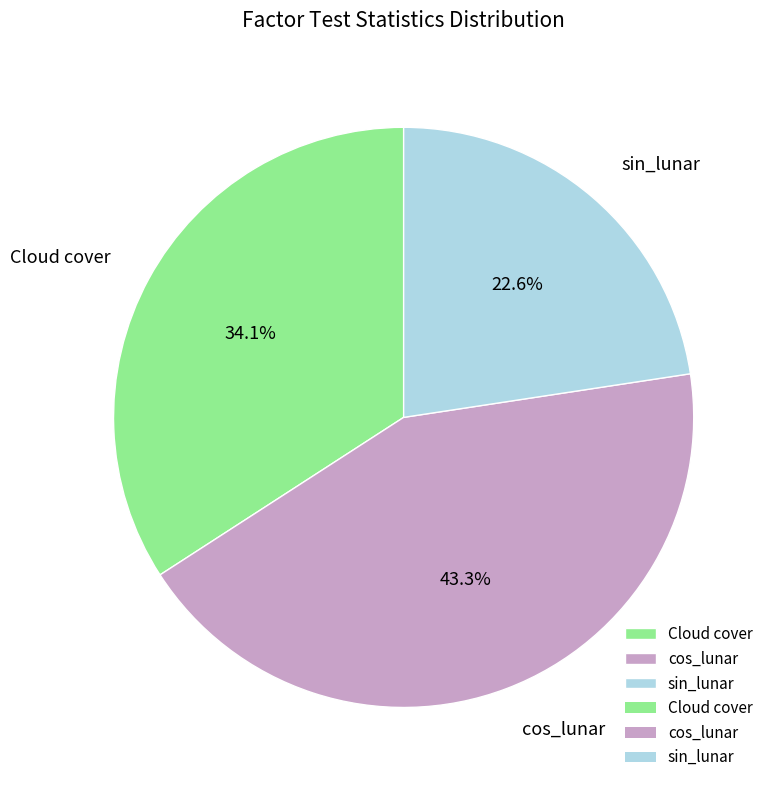

Does sin_lunar account for over 50% of the chart?

No